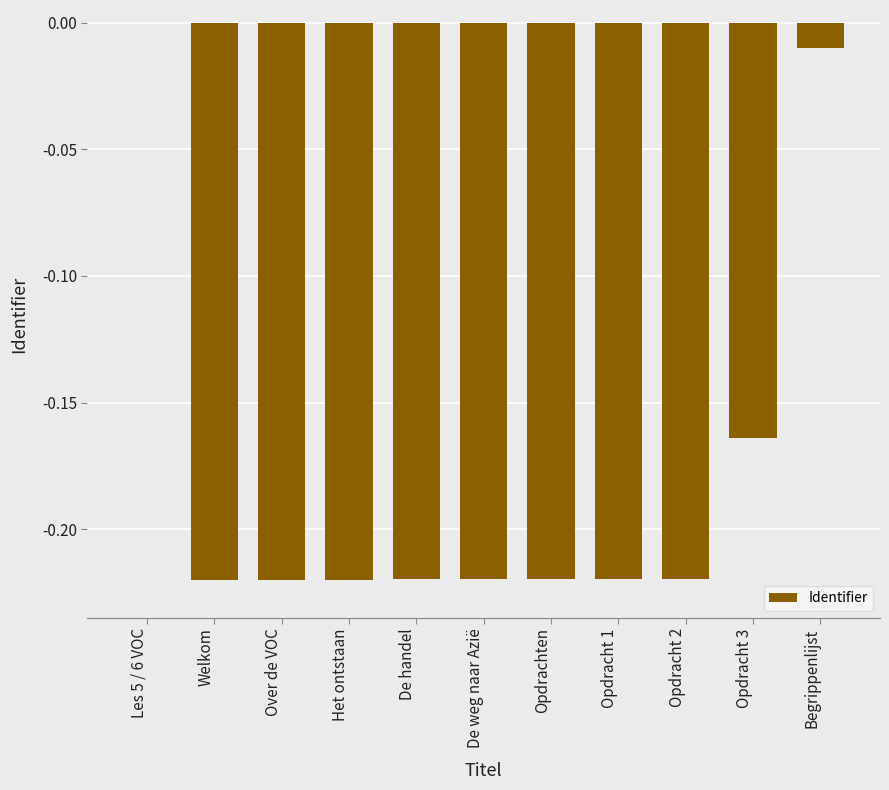

What is the sum of the values at Opdracht 2 and Opdrachten?

-0.4